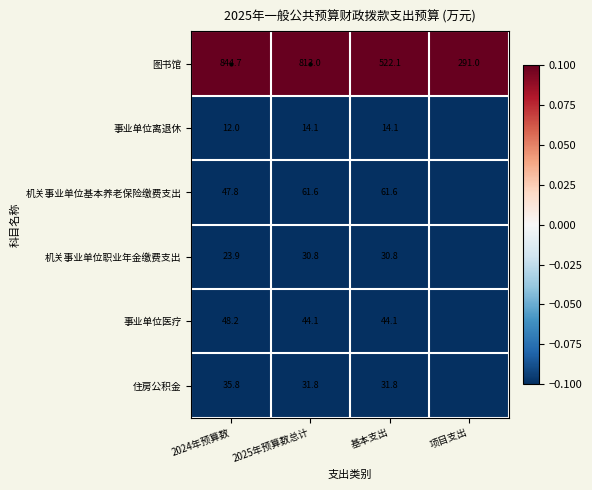

What is the difference between the highest and lowest values at 2024年预算数?

832.7